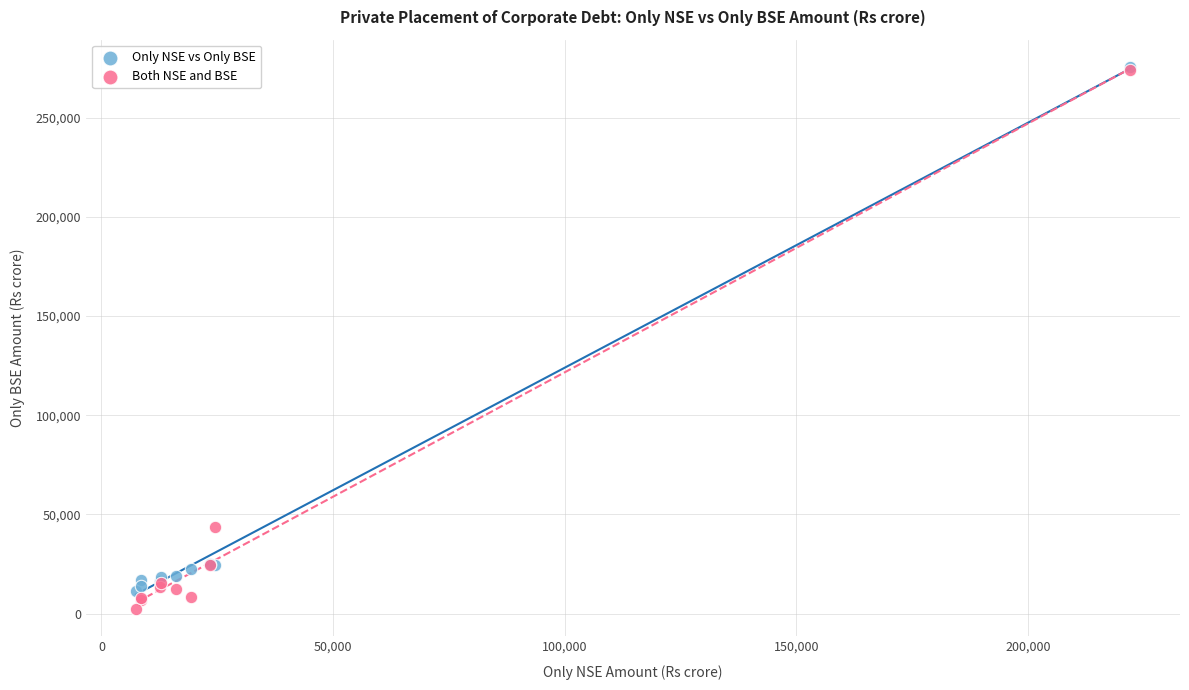

Which series has the largest Y range (max minus min)?

Both NSE and BSE